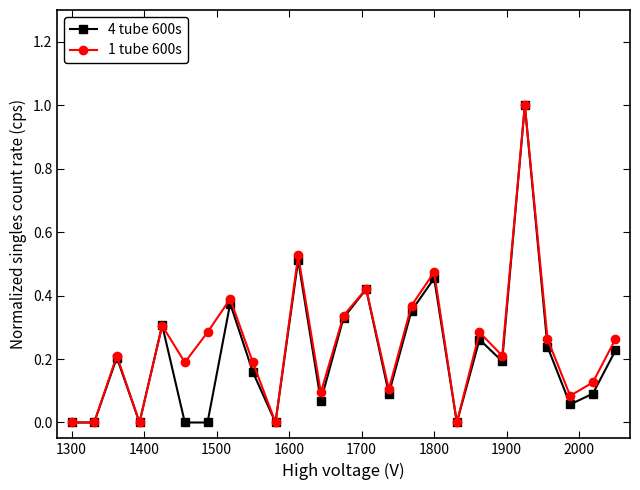

What is the maximum value for 4 tube 600s?

1.0